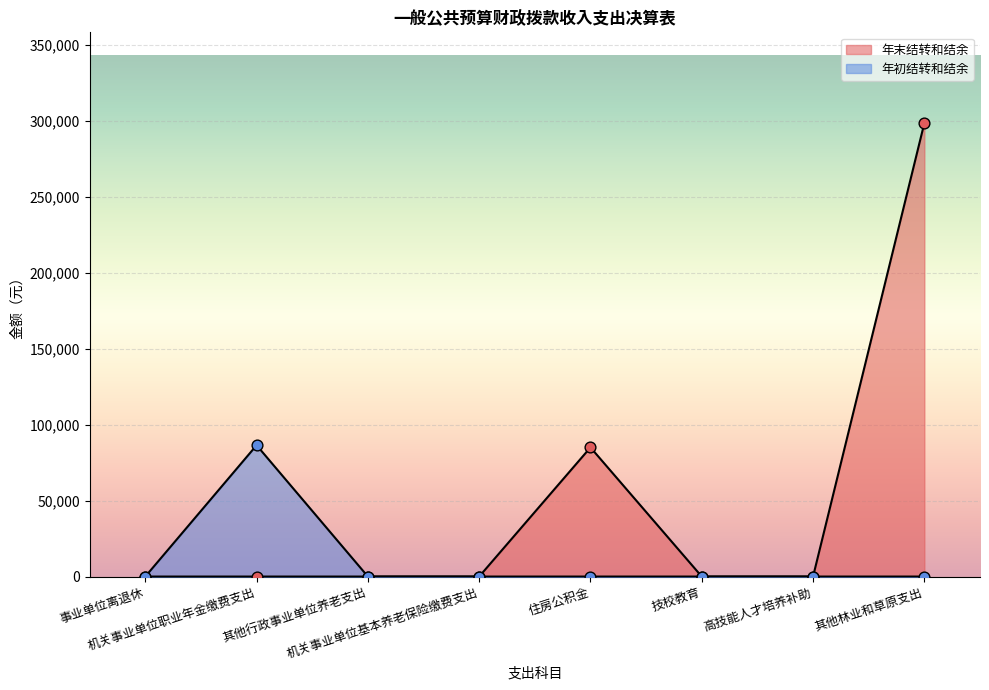

Which series contains the highest Y value?

年末结转和结余